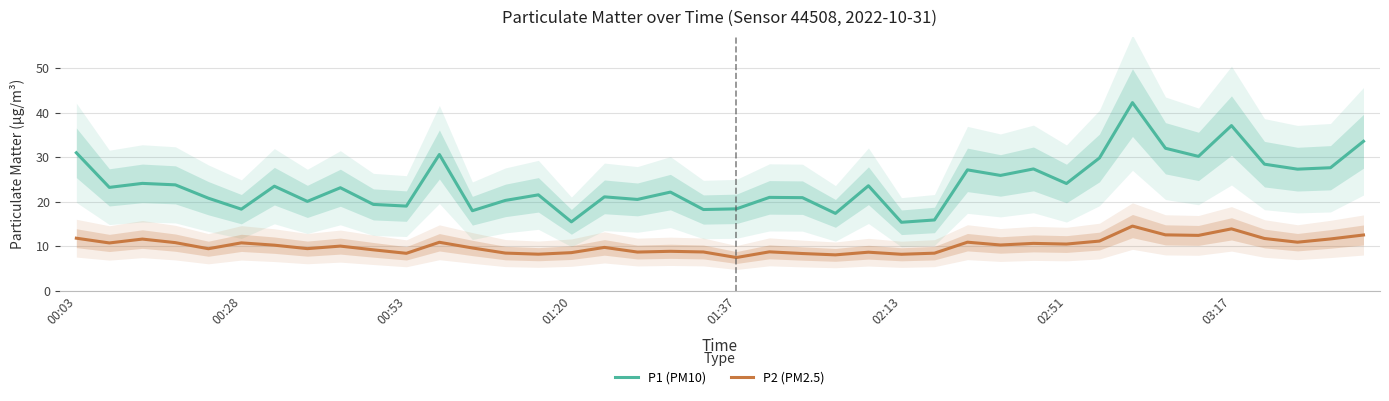

How many values in the P2 (PM2.5) series are below 10?

19